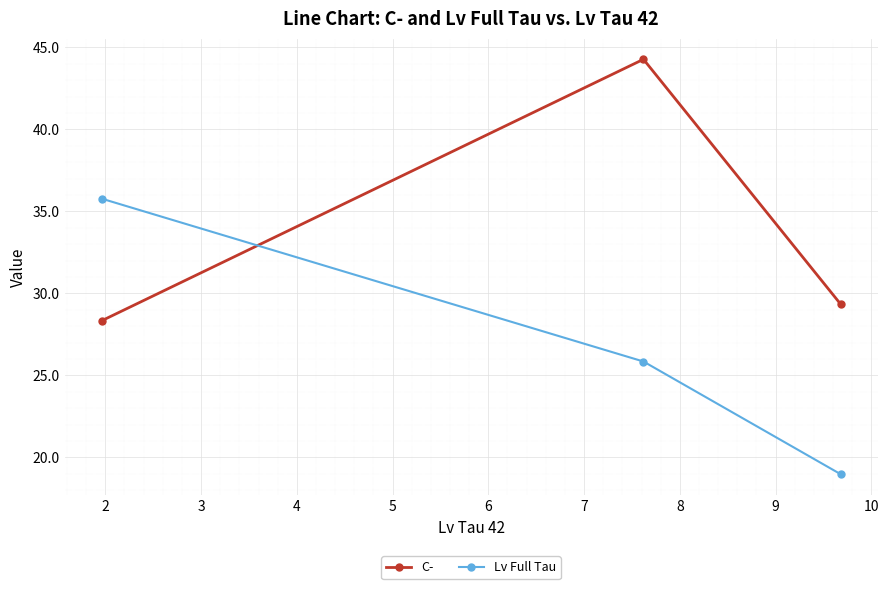

Rank the series by their average value, from lowest to highest.

Lv Full Tau, C-